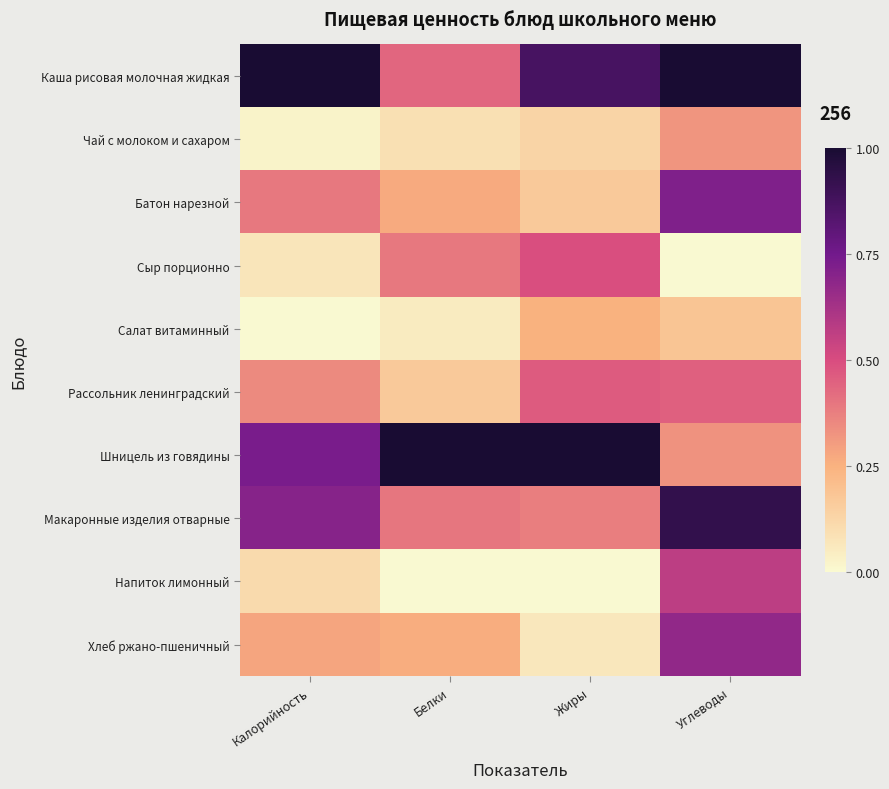

Reading left to right, transcribe all the data shown in this chart.

Каша рисовая молочная жидкая: Калорийность=1.0	Белки=0.4	Жиры=0.9	Углеводы=1.0
Чай с молоком и сахаром: Калорийность=0.0	Белки=0.1	Жиры=0.1	Углеводы=0.3
Батон нарезной: Калорийность=0.4	Белки=0.3	Жиры=0.2	Углеводы=0.7
Сыр порционно: Калорийность=0.1	Белки=0.4	Жиры=0.5	Углеводы=0.0
Салат витаминный: Калорийность=0.0	Белки=0.1	Жиры=0.2	Углеводы=0.2
Рассольник ленинградский: Калорийность=0.4	Белки=0.2	Жиры=0.5	Углеводы=0.5
Шницель из говядины: Калорийность=0.7	Белки=1.0	Жиры=1.0	Углеводы=0.3
Макаронные изделия отварные: Калорийность=0.7	Белки=0.4	Жиры=0.4	Углеводы=0.9
Напиток лимонный: Калорийность=0.1	Белки=0.0	Жиры=0.0	Углеводы=0.6
Хлеб ржано-пшеничный: Калорийность=0.3	Белки=0.3	Жиры=0.1	Углеводы=0.7